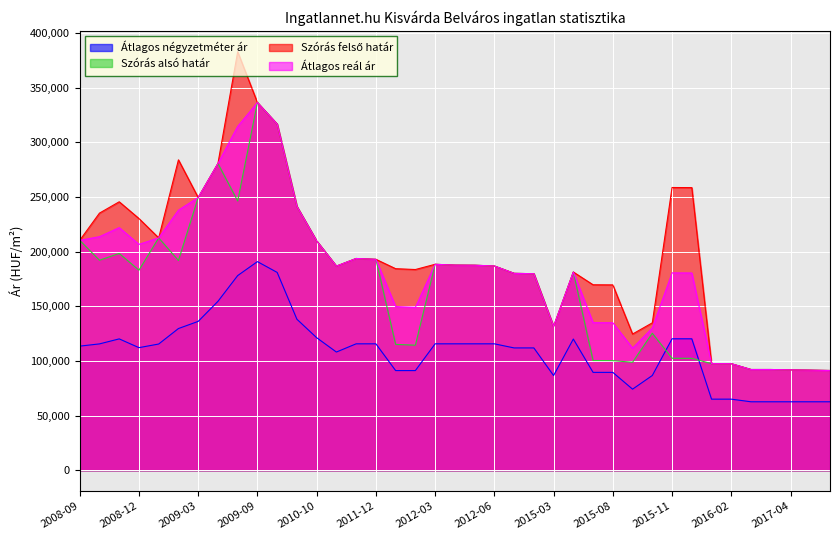

Reading left to right, extract all data points from this chart.

Átlagos négyzetméter ár: 113502	115552	120142	112121	115440	129610	136146	154482	178054	190832	180959	138116	121231	108106	115625	115625	91145	91145	115625	115625	115625	115625	111875	111875	86597	120000	89500	89500	74138	86638	120227	120227	65000	65000	62592	62592	62592	62592	62592
Szórás alsó határ: 210315	192104	198309	182989	212544	191877	249457	280599	246328	336365	316665	241345	209788	186703	193686	192941	115128	114362	188387	187632	187532	186833	180103	179770	131498	181313	100347	100246	98734	125311	102432	102342	97484	97436	92121	92121	91787	91544	91215
Szórás felső határ: 210315	235210	245573	230253	212544	283947	249457	280599	382816	336365	316665	241345	209788	186703	193686	192941	184366	183600	188387	187632	187532	186833	180103	179770	131498	181313	169643	169542	124580	134817	258636	258546	97484	97436	92121	92121	91787	91544	91215
Átlagos reál ár: 210315	213657	221941	206621	212544	237912	249457	280599	314572	336365	316665	241345	209788	186703	193686	192941	149747	148981	188387	187632	187532	186833	180103	179770	131498	181313	134995	134894	111657	130064	180534	180444	97484	97436	92121	92121	91787	91544	91215